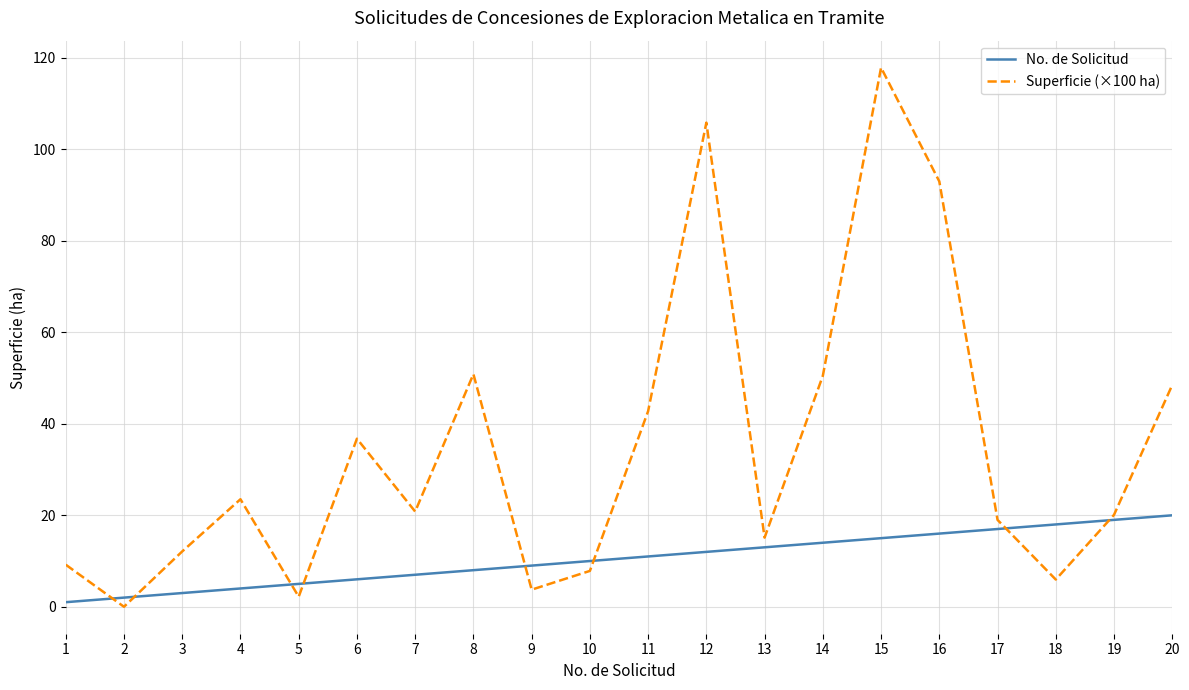

Is the value of No. de Solicitud at 6 greater than the value of Superficie (×100 ha) at 10?

No